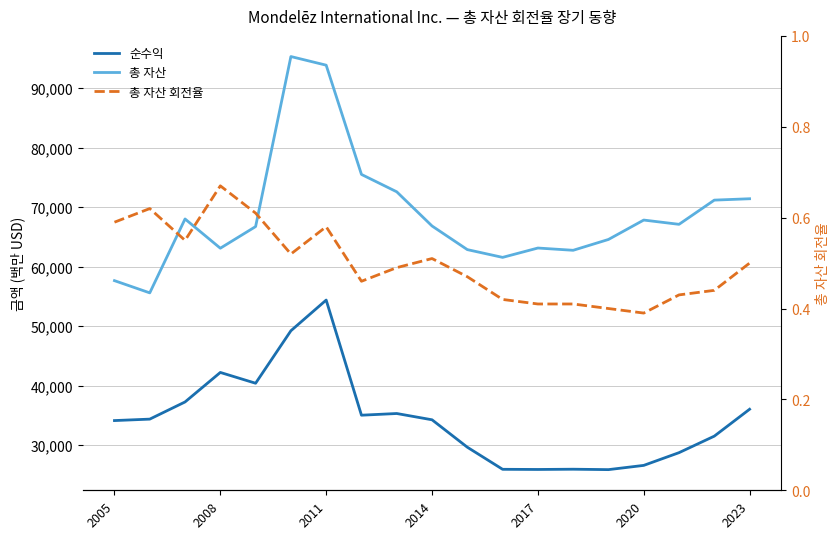

True or false: 총 자산 회전율 has a value of 0.7 at 13.

False